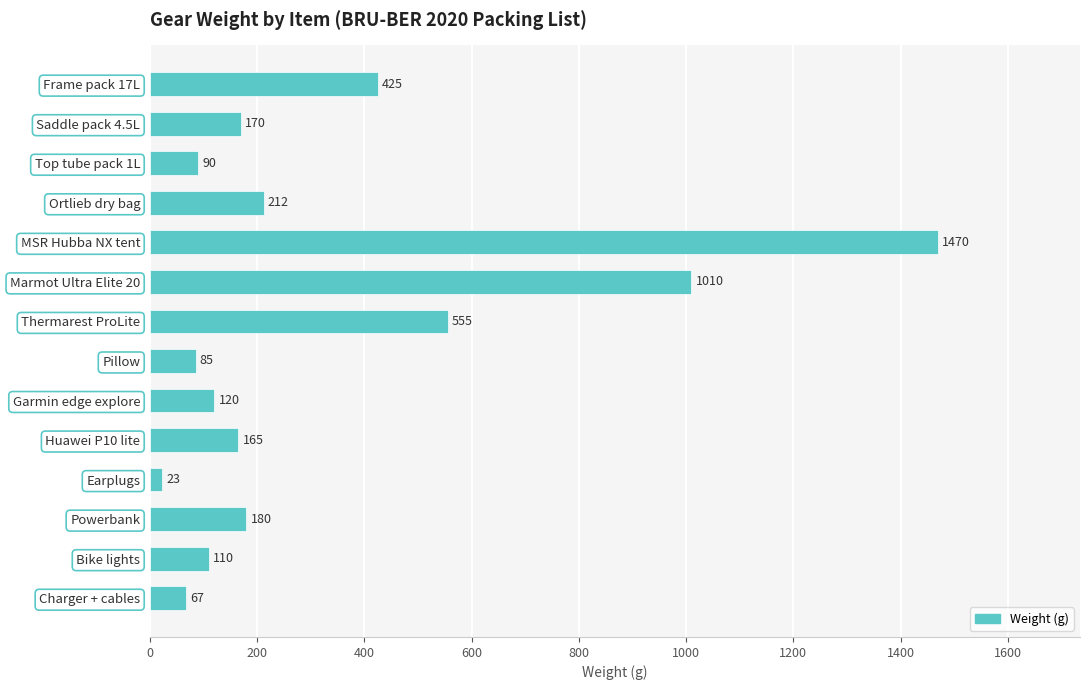

Rank the categories by value from lowest to highest.

Earplugs, Charger + cables, Pillow, Top tube pack 1L, Bike lights, Garmin edge explore, Huawei P10 lite, Saddle pack 4.5L, Powerbank, Ortlieb dry bag, Frame pack 17L, Thermarest ProLite, Marmot Ultra Elite 20, MSR Hubba NX tent